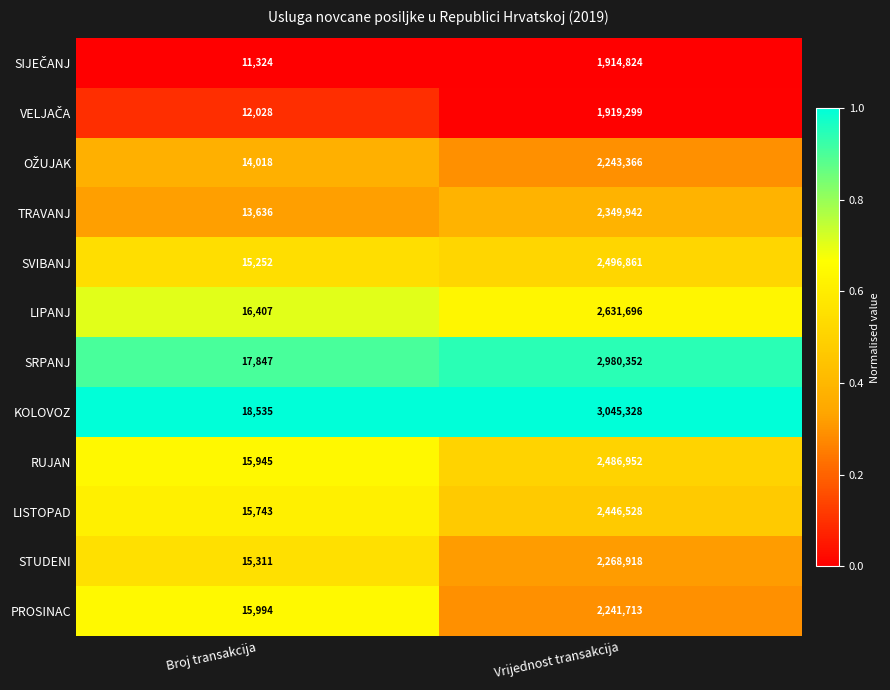

What is the sum of the RUJAN values at Broj transakcija and Vrijednost transakcija?

2502897